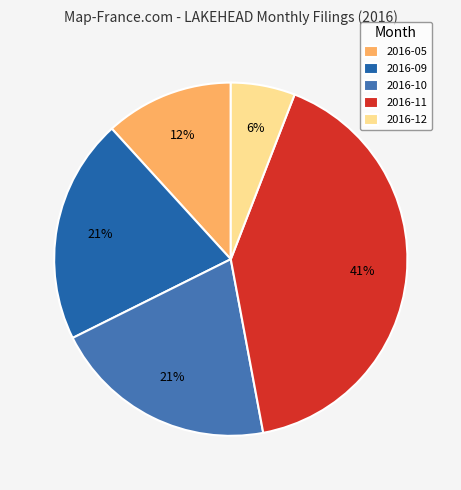

Approximately how many times larger is the value at 2016-05 compared to 2016-11?

0.3